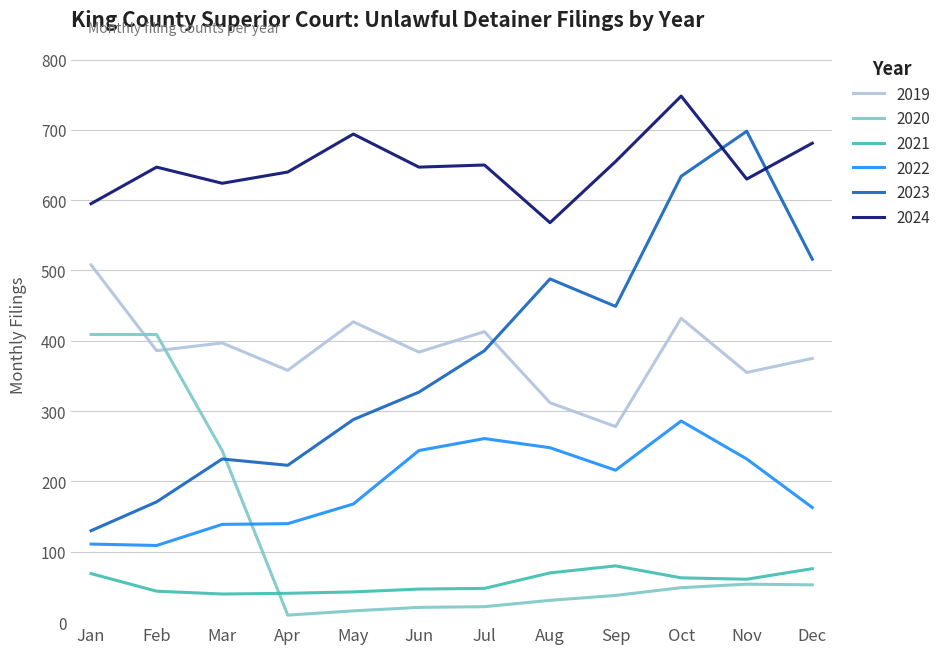

What is the highest value of the 2022 series?

286